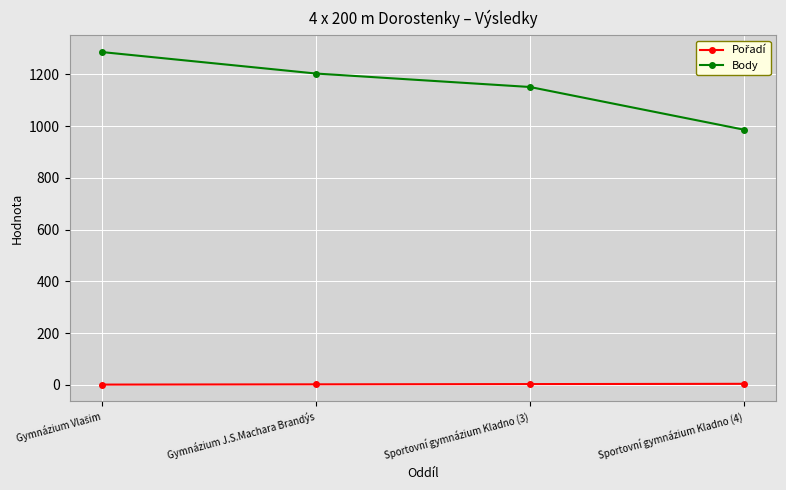

What is the difference between the maximum and minimum values in the Body series?

300